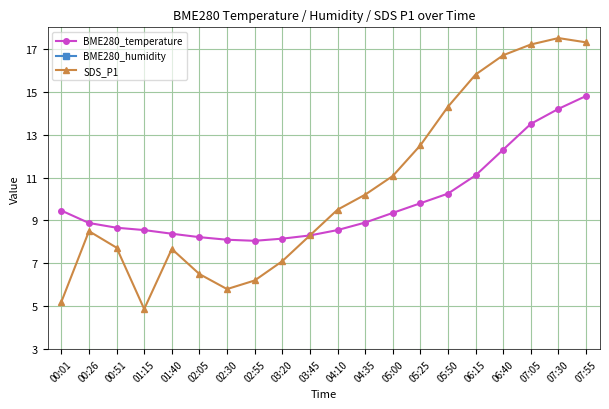

Reading right to left, transcribe all the data shown in this chart.

BME280_temperature: 07:55=14.8	07:30=14.2	07:05=13.5	06:40=12.3	06:15=11.1	05:50=10.2	05:25=9.8	05:00=9.3	04:35=8.9	04:10=8.6	03:45=8.3	03:20=8.2	02:55=8.1	02:30=8.1	02:05=8.2	01:40=8.4	01:15=8.6	00:51=8.7	00:26=8.9	00:01=9.5
BME280_humidity: 07:55=51.5	07:30=51.8	07:05=52.0	06:40=52.5	06:15=53.0	05:50=53.5	05:25=54.0	05:00=54.7	04:35=55.2	04:10=55.8	03:45=56.0	03:20=56.5	02:55=57.1	02:30=56.8	02:05=57.2	01:40=57.4	01:15=59.1	00:51=57.5	00:26=55.6	00:01=56.4
SDS_P1: 07:55=17.3	07:30=17.5	07:05=17.2	06:40=16.7	06:15=15.8	05:50=14.3	05:25=12.5	05:00=11.1	04:35=10.2	04:10=9.5	03:45=8.3	03:20=7.1	02:55=6.2	02:30=5.8	02:05=6.5	01:40=7.7	01:15=4.9	00:51=7.7	00:26=8.5	00:01=5.2